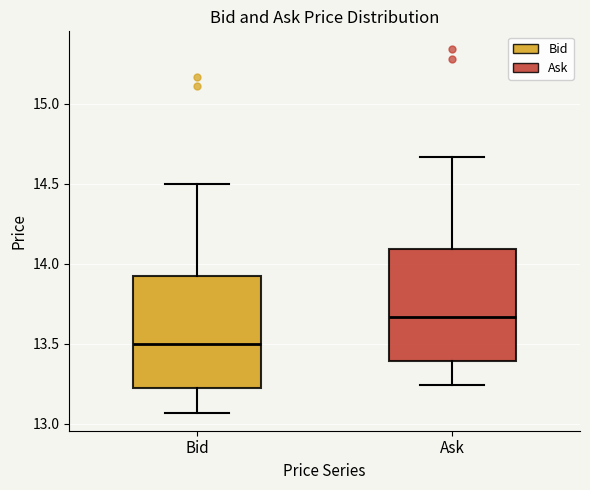

Where does the lower whisker of the box for Bid end on the y-axis? The values are not printed on the chart, so give them approximately, as read against the axis.

13.05